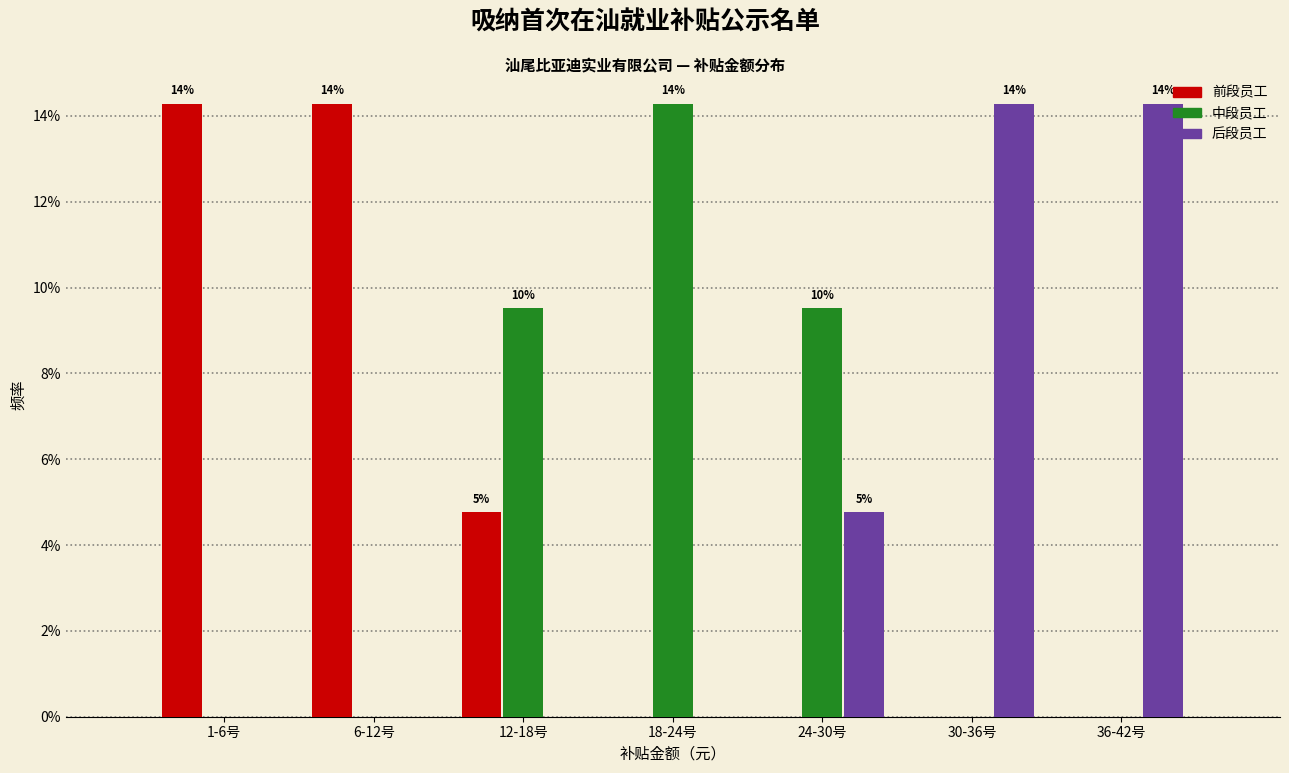

Reading left to right, what are all the values shown in this chart?

前段员工: 1-6号=14.3	6-12号=14.3	12-18号=4.8	18-24号=0.0	24-30号=0.0	30-36号=0.0	36-42号=0.0
中段员工: 1-6号=0.0	6-12号=0.0	12-18号=9.5	18-24号=14.3	24-30号=9.5	30-36号=0.0	36-42号=0.0
后段员工: 1-6号=0.0	6-12号=0.0	12-18号=0.0	18-24号=0.0	24-30号=4.8	30-36号=14.3	36-42号=14.3